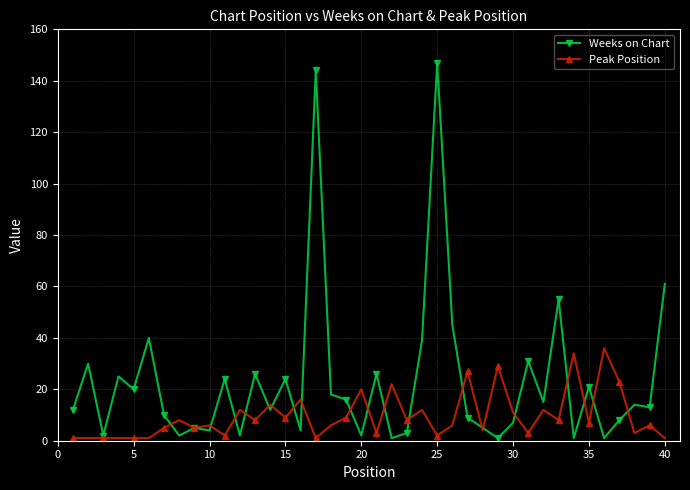

What is the difference between the second highest and second lowest values in the Weeks on Chart series?

143